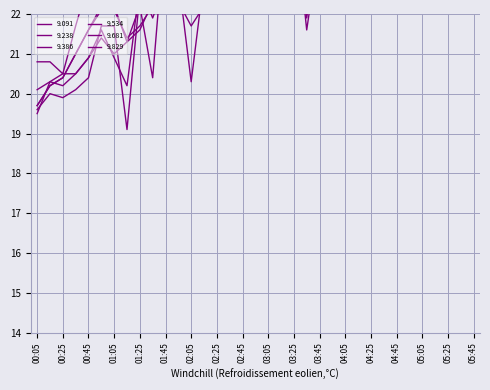

Reading left to right, list all the values displayed in this chart.

9.091: 19.7	20.2	20.4	21.0	21.6	22.2	22.1	21.4	21.7	22.2	24.2	24.5	23.8	24.0	24.3	24.6	25.1	24.7	24.9	22.9	24.8	25.7	24.6	23.9	26.4	25.1	26.0	24.3	24.9	26.9	27.8	26.1	27.8	28.2	27.5
9.238: 19.7	20.2	20.4	21.0	21.6	22.1	22.2	21.3	22.2	20.4	24.3	24.3	23.9	24.7	24.0	24.5	24.3	25.3	24.0	23.0	25.5	23.8	24.3	24.1	24.7	24.3	25.8	24.9	25.0	25.9	27.8	25.6	27.9	28.5	28.8
9.386: 20.8	20.8	20.5	21.7	22.8	22.9	22.9	23.1	23.4	23.5	25.6	25.0	24.6	25.5	25.0	25.8	24.6	23.4	25.0	22.9	24.6	21.9	24.1	23.4	24.7	24.3	25.9	24.9	25.1	27.4	28.1	26.3	27.3	27.9	28.0
9.534: 19.5	20.3	20.2	20.5	20.9	21.4	21.0	21.3	21.6	22.3	23.1	22.4	23.4	26.2	25.4	25.1	27.3	26.1	24.7	26.9	23.8	24.7	25.0	24.8	26.0	25.9	27.8	24.8	25.0	25.4	26.2	27.7	27.9	28.5	28.0
9.681: 20.1	20.3	20.5	20.5	20.9	21.6	20.9	20.2	22.7	21.9	22.8	22.3	21.7	22.2	22.4	22.9	23.5	23.4	23.4	23.9	25.4	23.4	25.1	24.4	23.7	26.1	28.6	27.1	24.3	26.9	28.1	27.0	28.1	27.4	27.7
9.829: 19.6	20.0	19.9	20.1	20.4	21.7	21.7	19.1	22.5	22.9	22.9	22.9	20.3	22.9	22.9	24.5	24.1	23.9	24.8	24.3	24.7	21.6	23.8	24.4	23.5	25.0	25.3	24.1	25.0	25.6	28.6	26.7	28.0	29.0	28.6